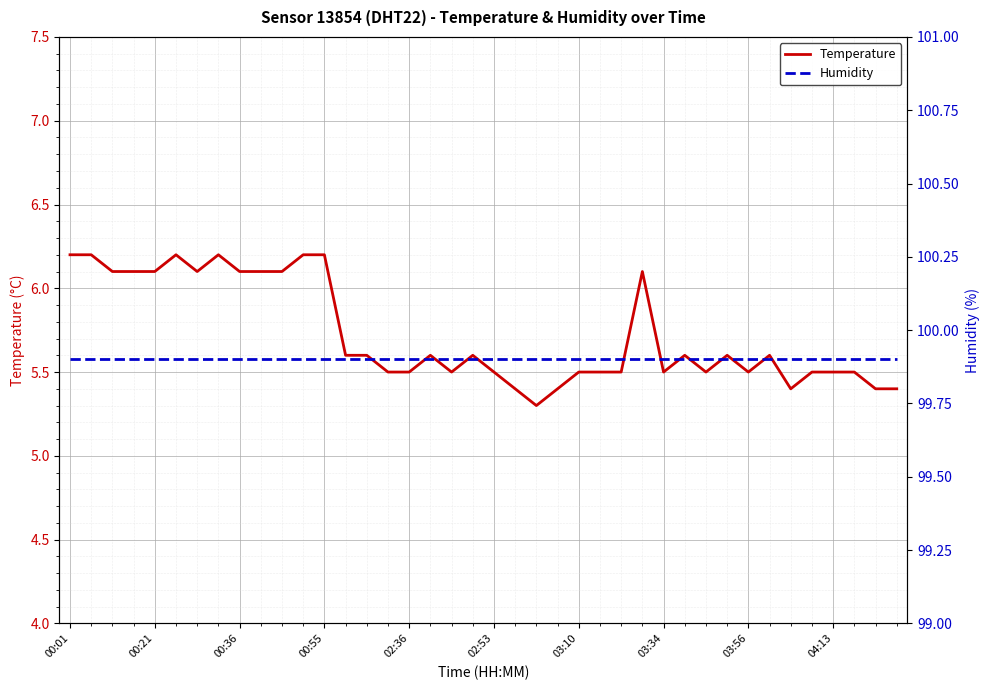

The value of Temperature at 00:36 is 6.1. True or false?

True